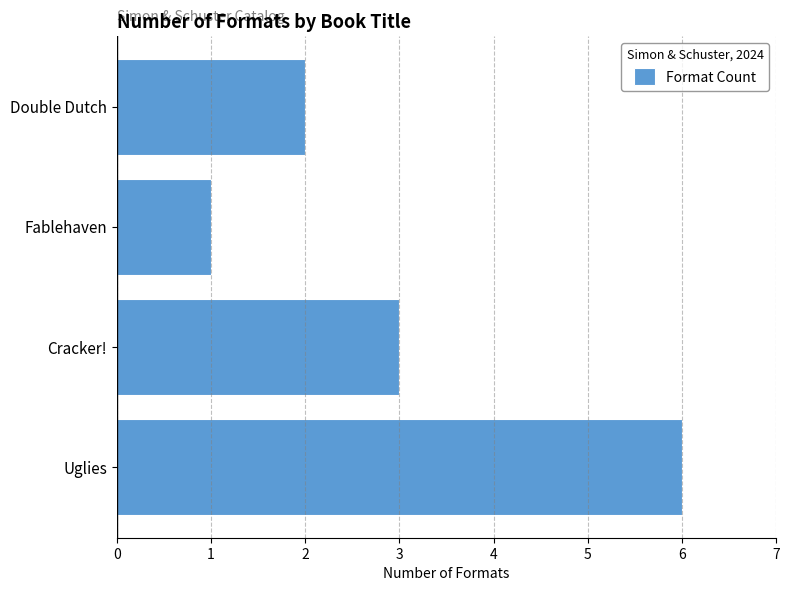

How many data points are less than 3?

2